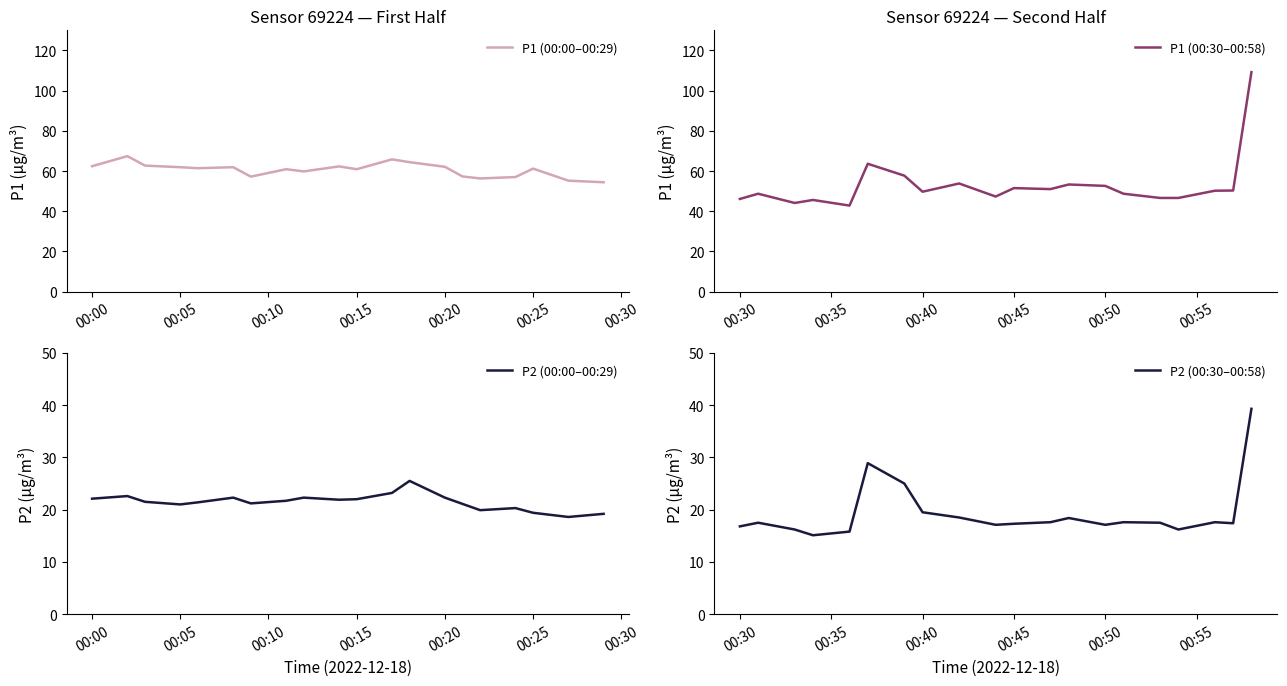

True or false: P1 (00:00–00:29) has a value of 60.9 at 00:15.

True